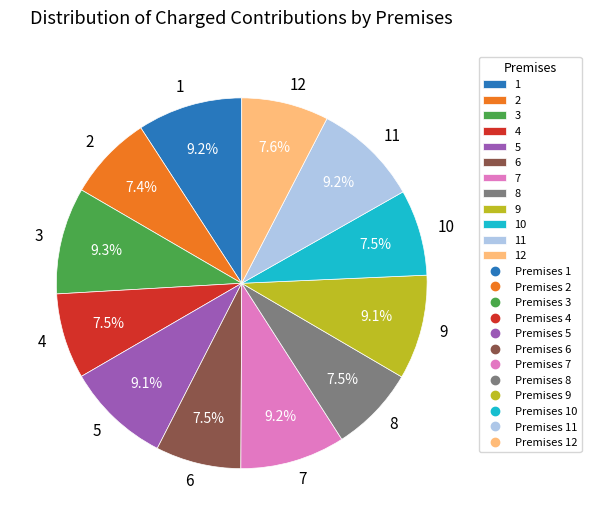

What is the ratio of the value at 4 to the value at 9?

0.8